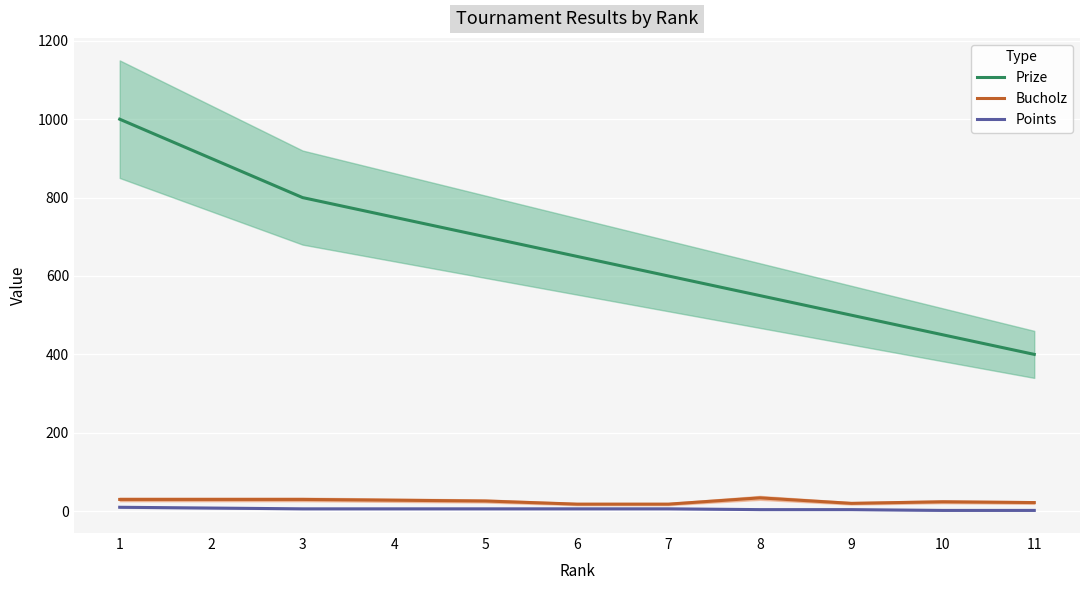

What are all the series names shown in the legend?

Prize, Bucholz, Points